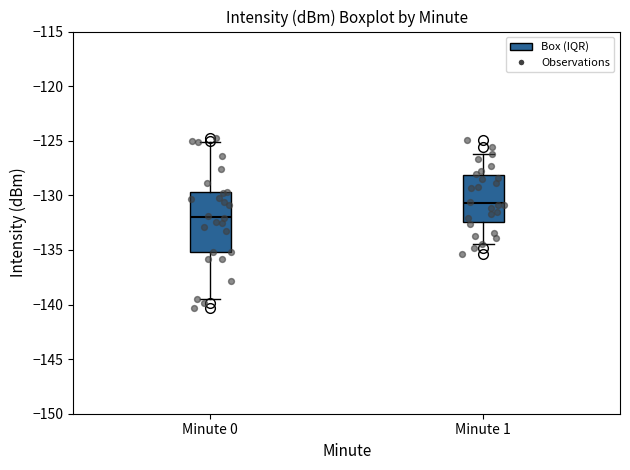

Reading left to right, transcribe this box plot: for each box, give where its median line is, the range the box spans, and where its two whiskers end, as read against the y-axis. The values are not printed on the chart, so give them approximately, as read against the axis.

Minute 0: median -132.0, box -135.0 to -129.5, whiskers -139.5 to -125.0
Minute 1: median -130.5, box -132.5 to -128.0, whiskers -134.5 to -126.0